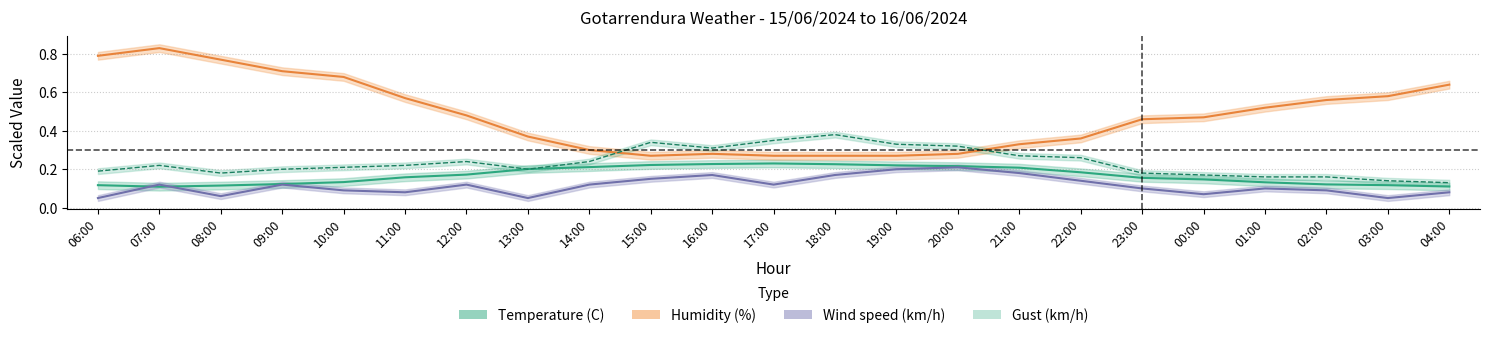

Reading right to left, extract all data points from this chart.

Temperature (C): 0.1	0.1	0.1	0.1	0.1	0.2	0.2	0.2	0.2	0.2	0.2	0.2	0.2	0.2	0.2	0.2	0.2	0.2	0.1	0.1	0.1	0.1	0.1
Humidity (%): 0.6	0.6	0.6	0.5	0.5	0.5	0.4	0.3	0.3	0.3	0.3	0.3	0.3	0.3	0.3	0.4	0.5	0.6	0.7	0.7	0.8	0.8	0.8
Wind speed (km/h): 0.1	0.1	0.1	0.1	0.1	0.1	0.1	0.2	0.2	0.2	0.2	0.1	0.2	0.1	0.1	0.1	0.1	0.1	0.1	0.1	0.1	0.1	0.1
Gust (km/h): 0.1	0.1	0.2	0.2	0.2	0.2	0.3	0.3	0.3	0.3	0.4	0.3	0.3	0.3	0.2	0.2	0.2	0.2	0.2	0.2	0.2	0.2	0.2